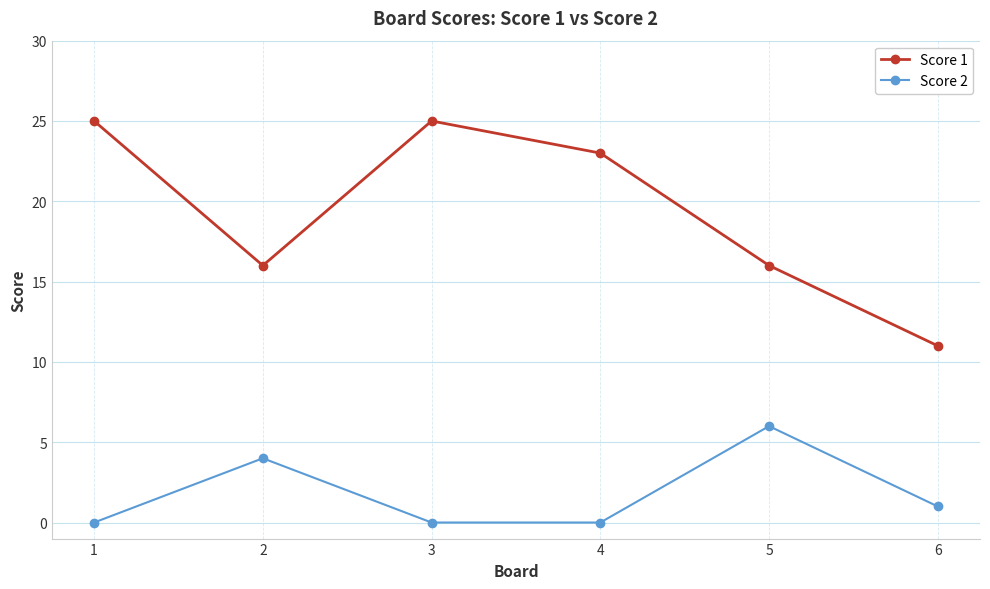

True or false: Score 2 and Score 1 cross at least once.

False